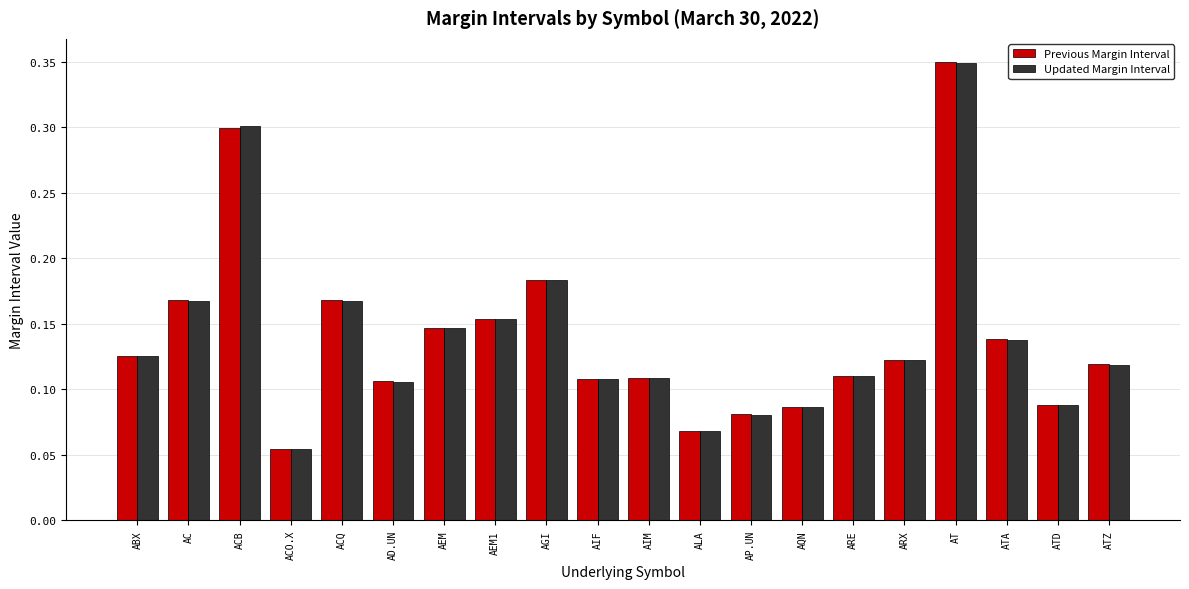

What is the label of the 19th bar from the left?

ATD